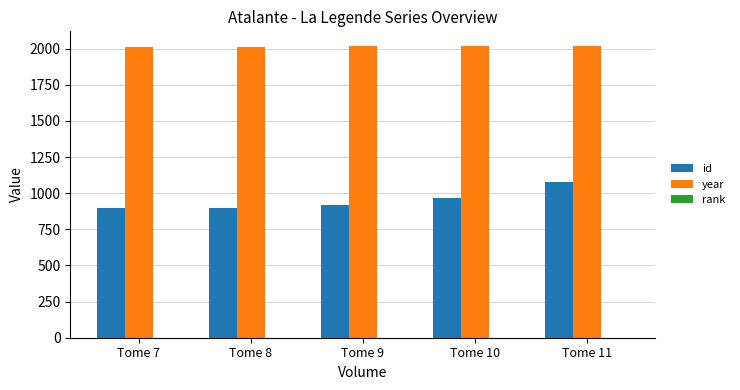

The value of id at Tome 10 is 1677. True or false?

False